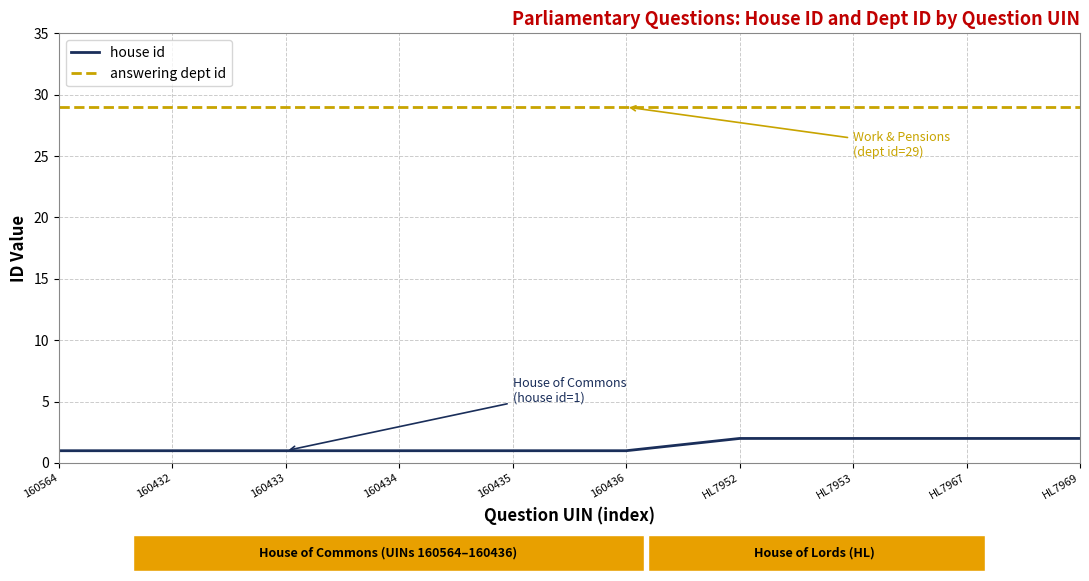

Rank the series at 160436 from highest to lowest value.

answering dept id, house id